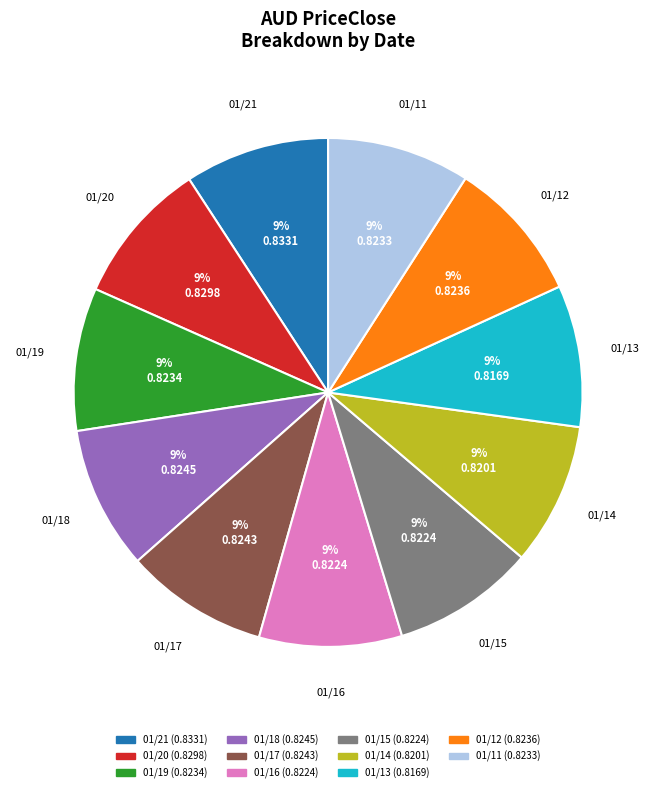

Is there a majority slice in this chart?

No